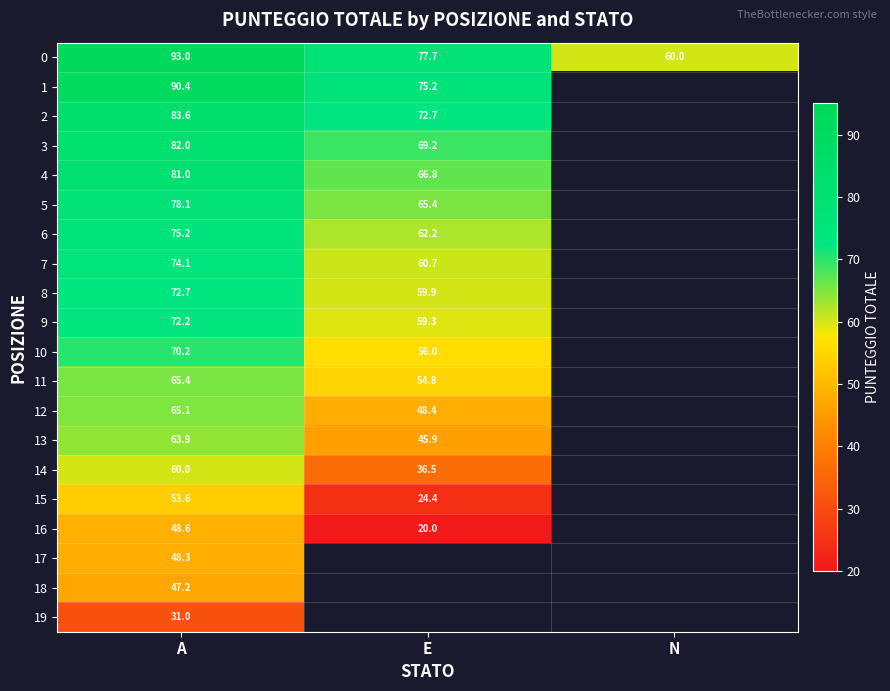

Is the value of 14 at E greater than the value of 19 at A?

Yes